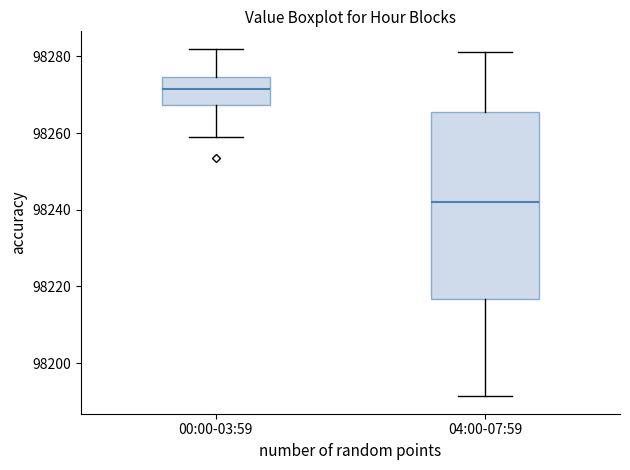

Which box has the highest median line?

00:00-03:59